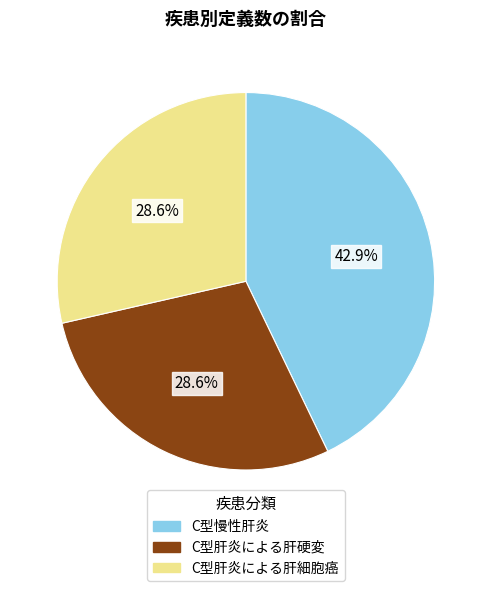

Count the number of slices in the pie.

3